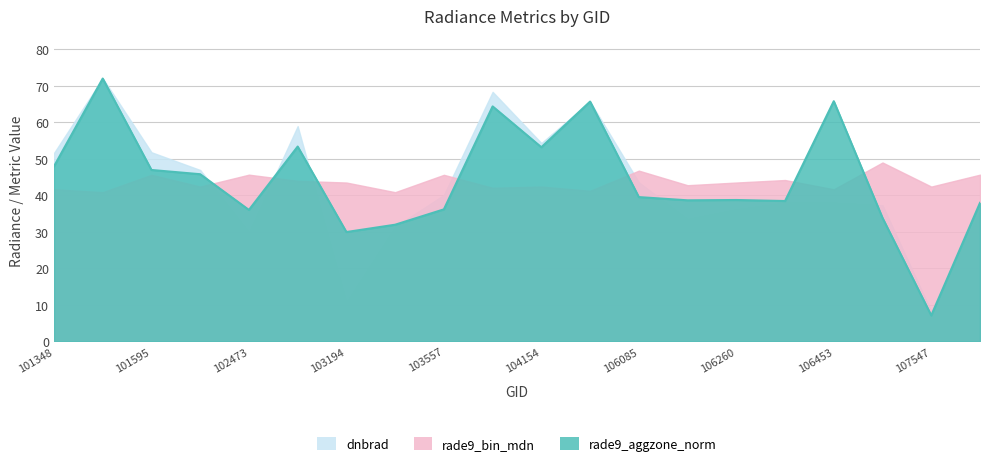

What is the value of the rade9_aggzone_norm point at the 5th from the left?

36.0